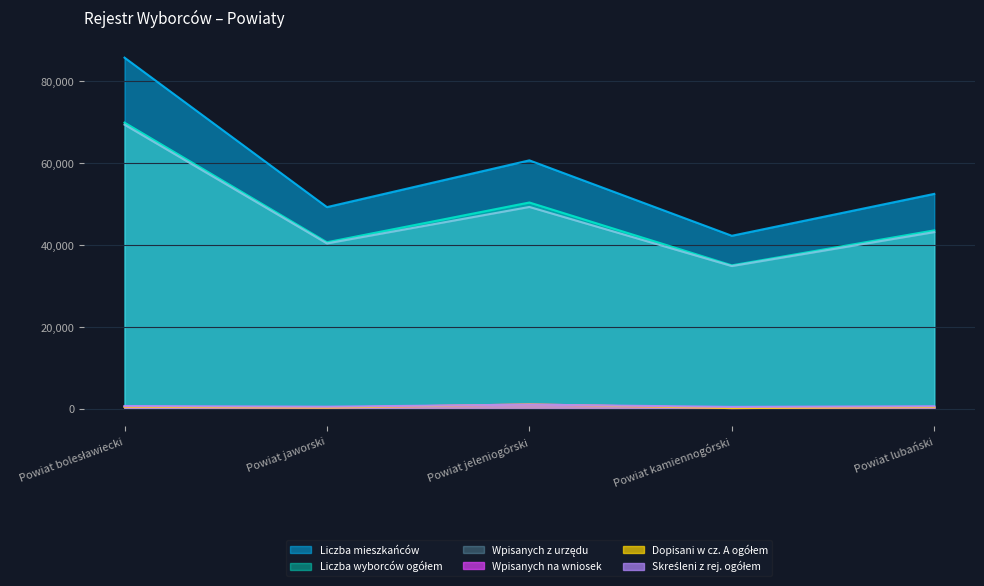

At which category is the sum across all series the highest?

Powiat bolesławiecki